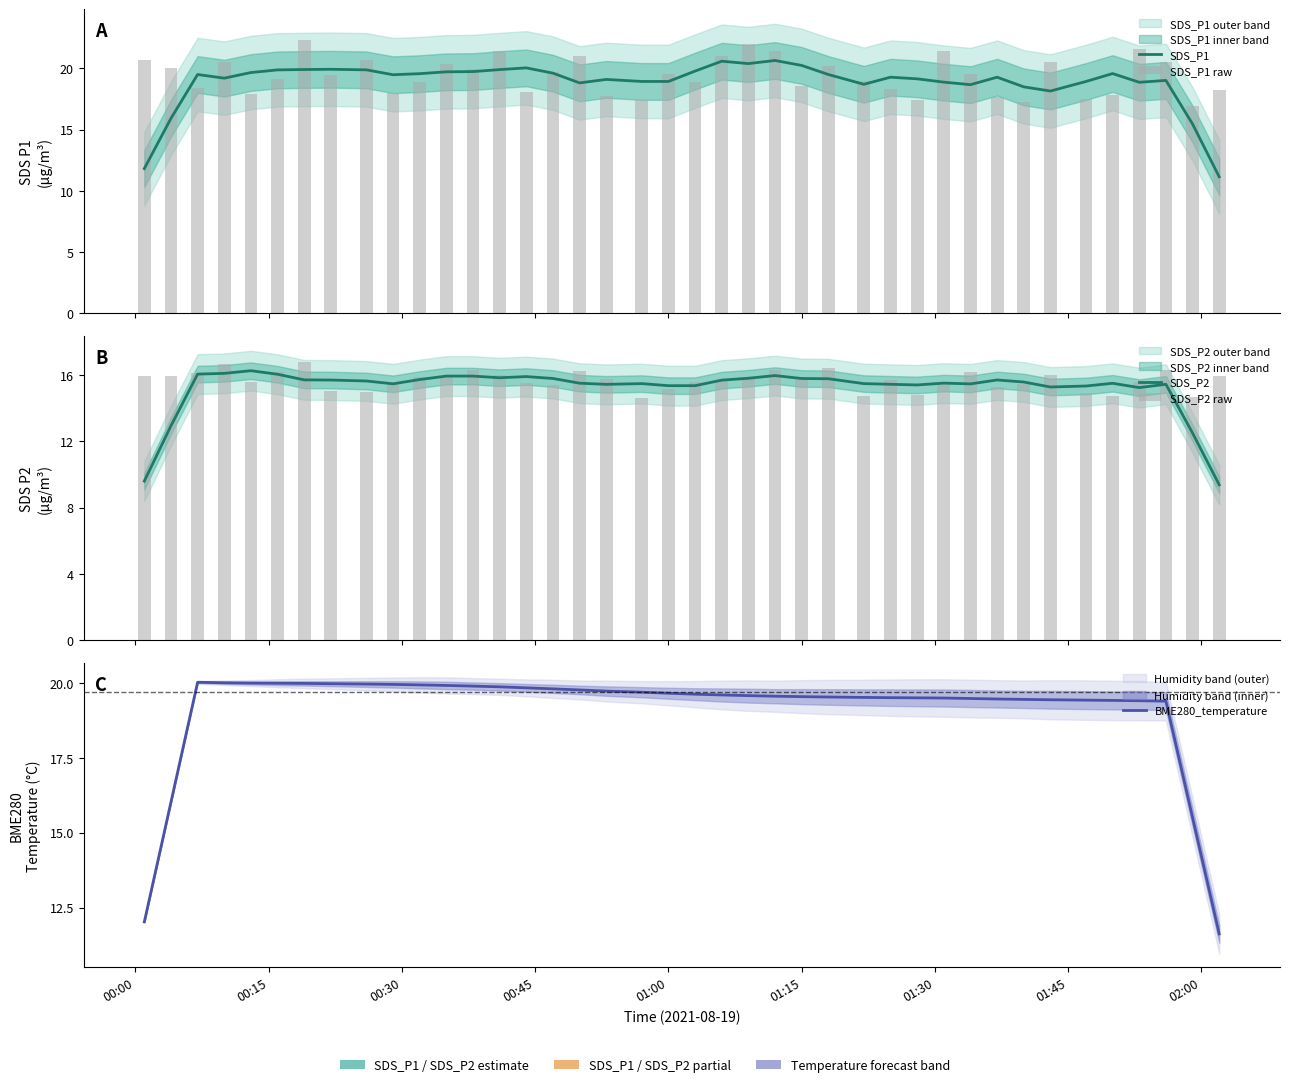

The value of BME280_temperature at 02:00 is 10.3. True or false?

False